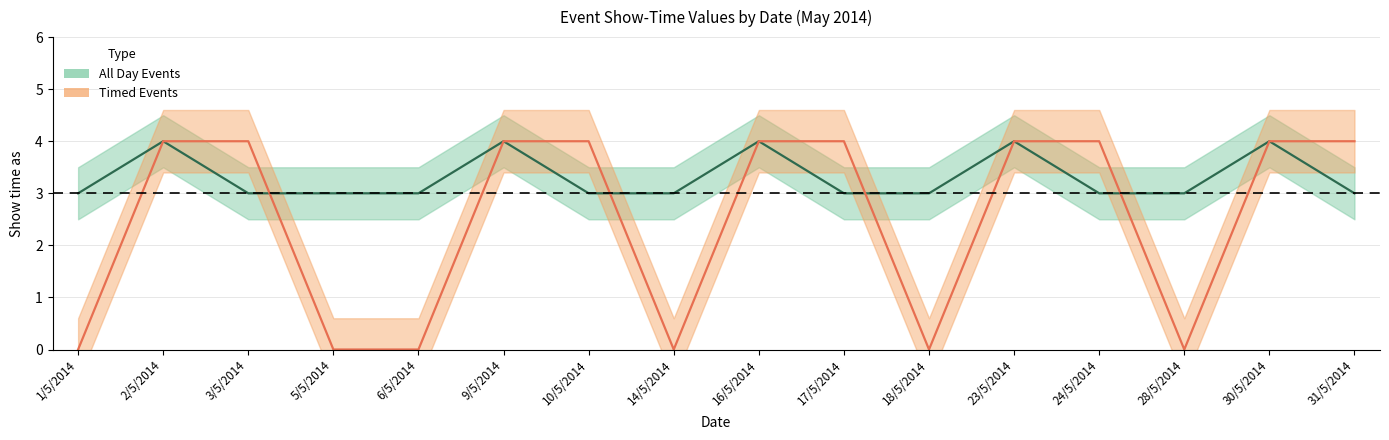

What is the highest value of the All Day Events series?

4